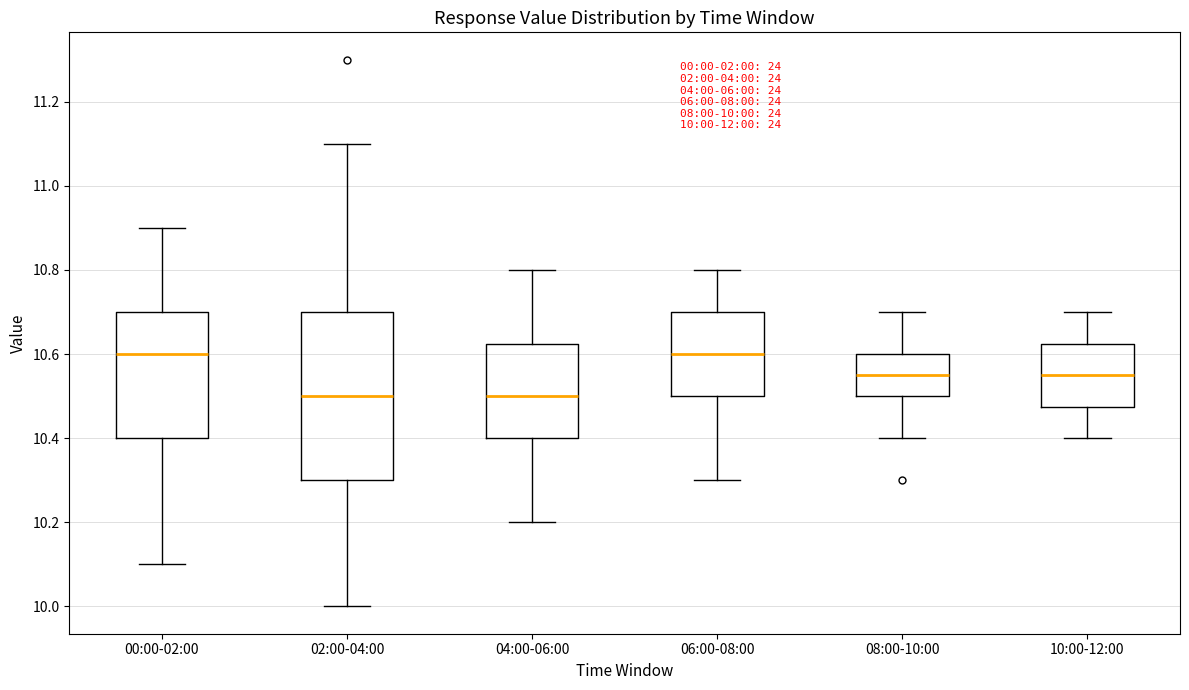

Which box is the tallest, from its lower edge to its upper edge?

02:00-04:00